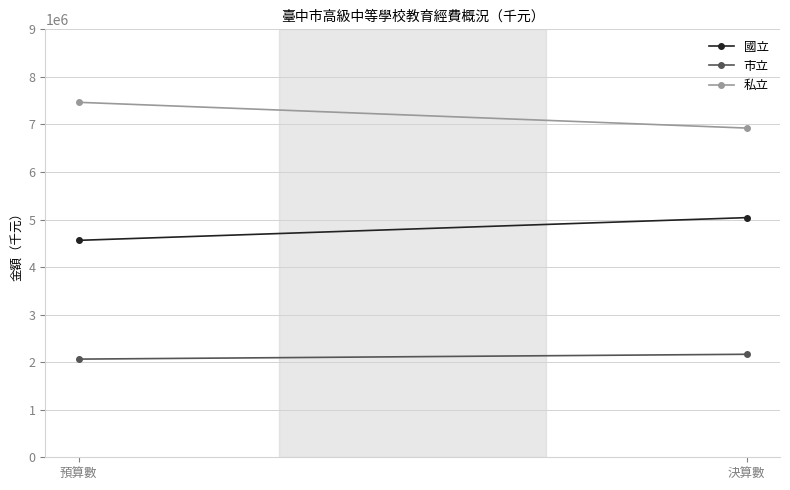

Count the 私立 values in the range 6923462 to 7465198.

2